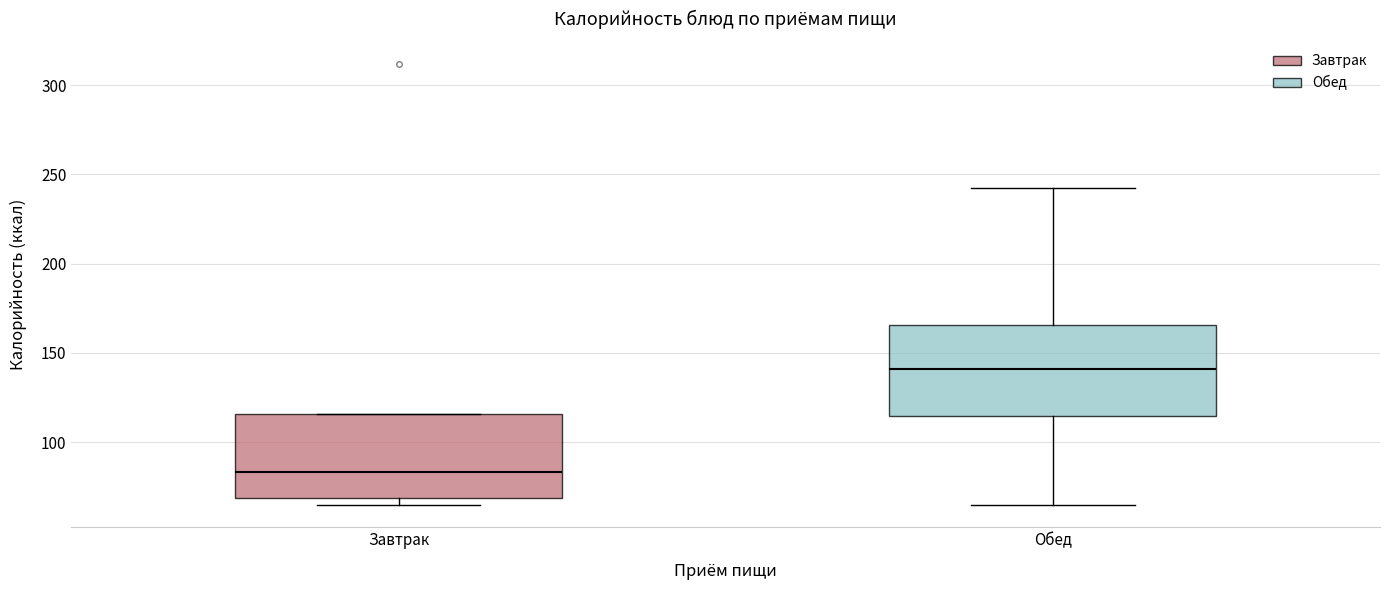

Which box's median line is the lowest?

Завтрак